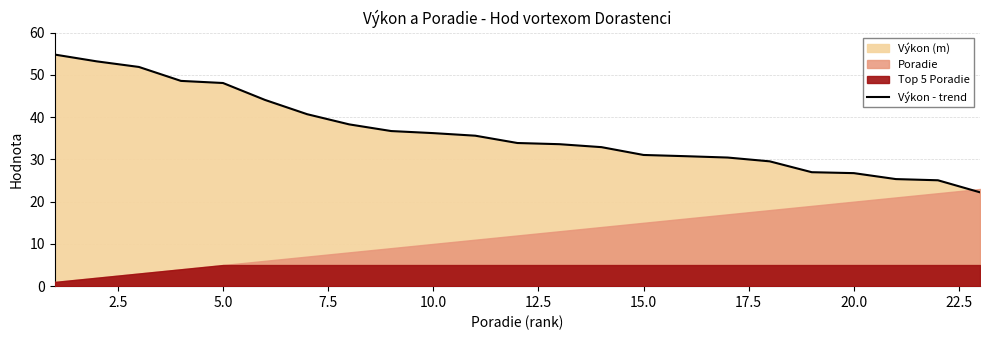

What is the highest value of the Výkon - trend series?

54.8